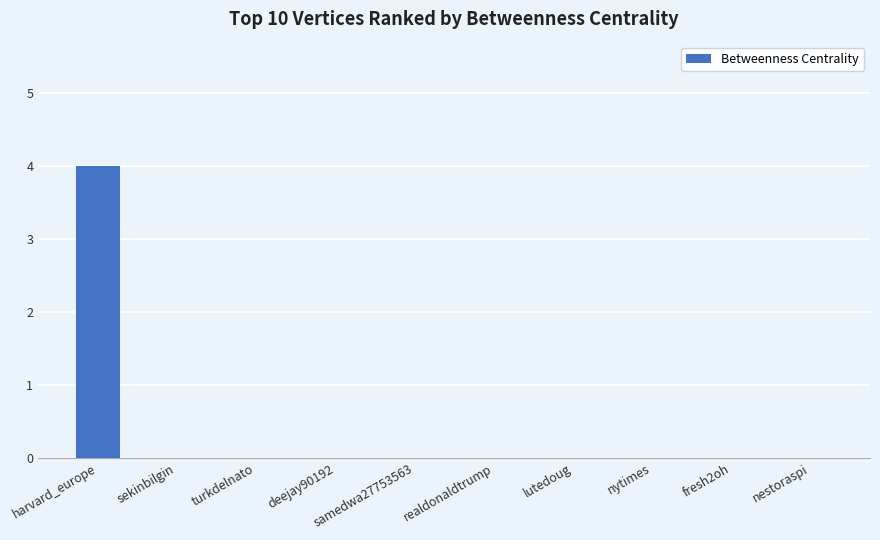

What is the maximum value shown in the chart?

4